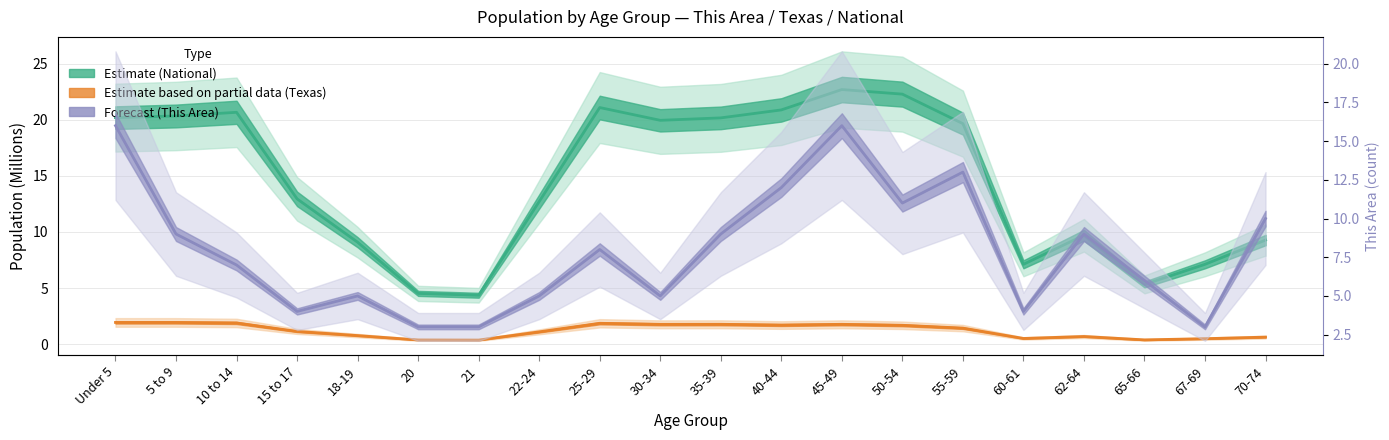

True or false: Estimate (National, M) and Estimate based on partial data (Texas, M) intersect in this chart.

False